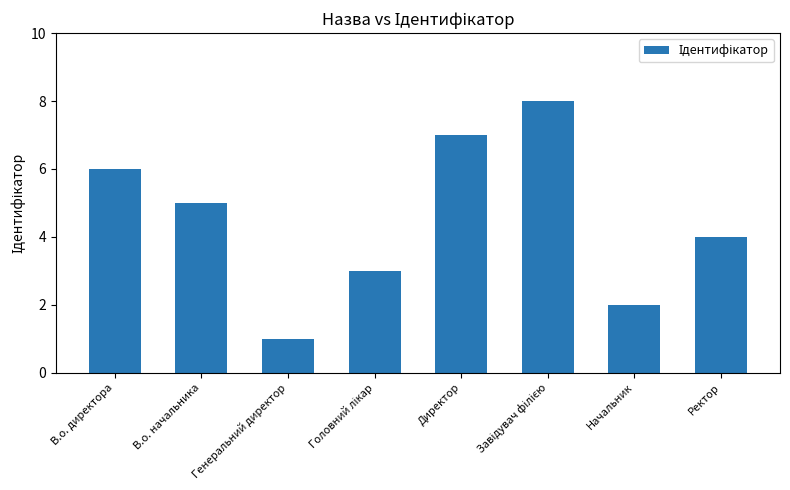

What is the approximate value at Директор?

7